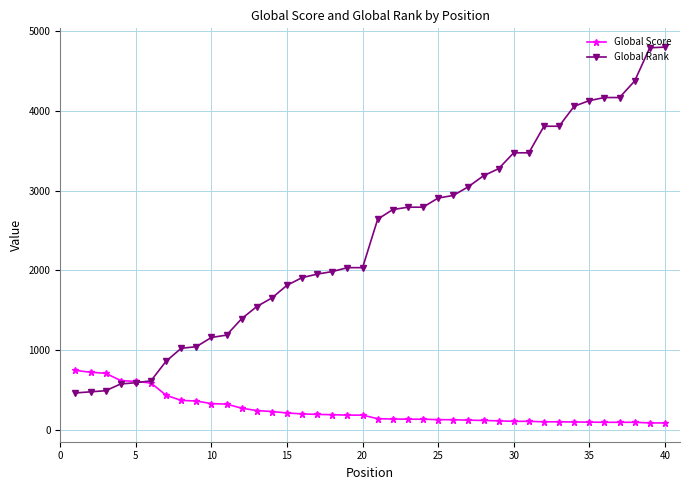

How many intersections are there between Global Score and Global Rank?

1